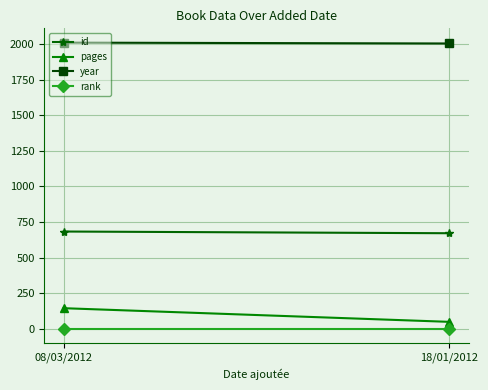

What is the value of the pages point at the 2nd from the left?

48